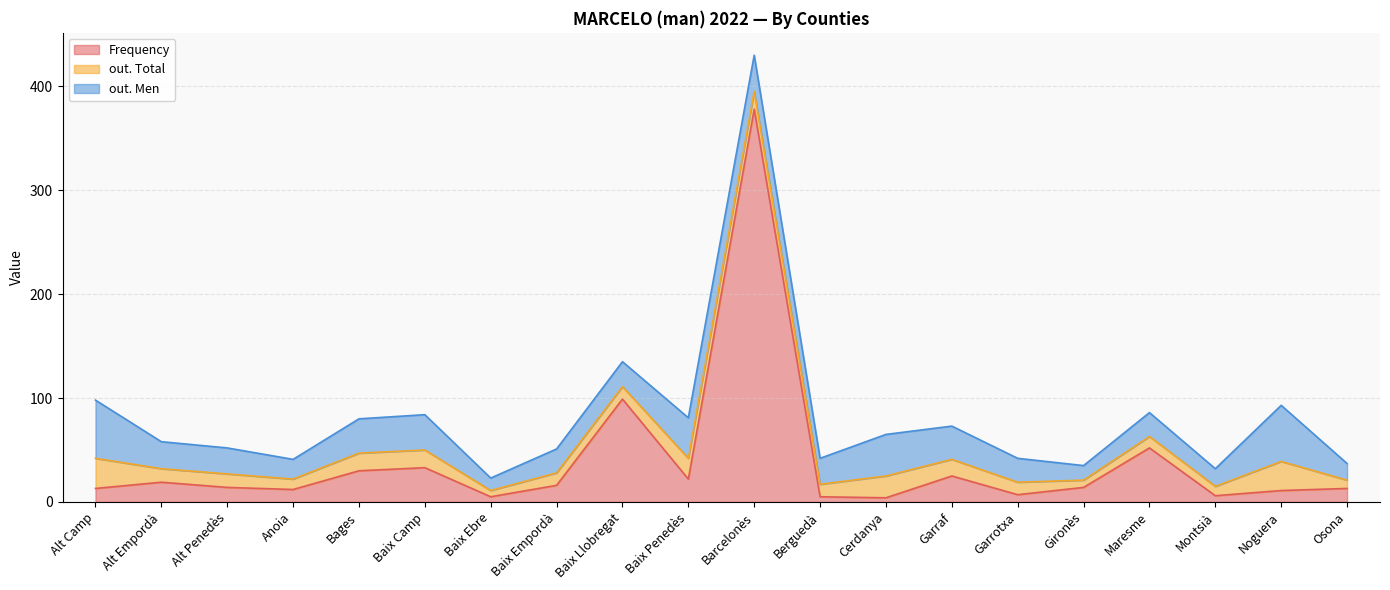

What is the difference between the maximum and minimum values in the Frequency series?

374